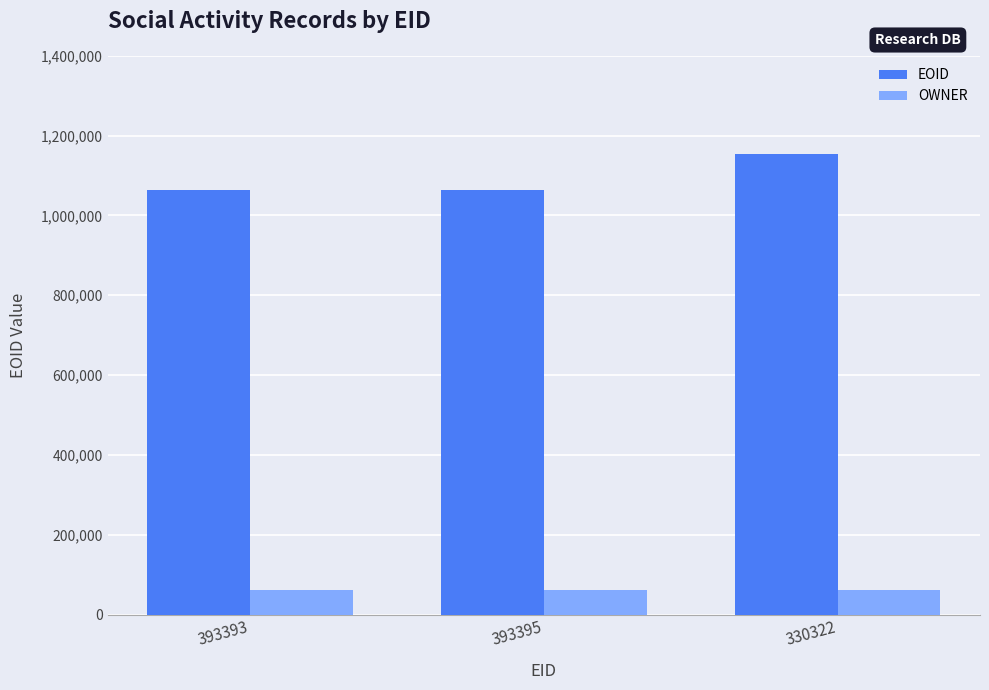

What is the lowest value of the EOID series?

1064825